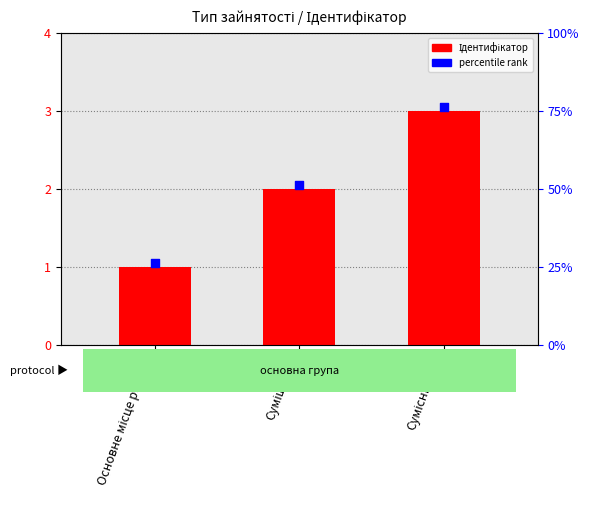

At how many categories does at least one series exceed 1?

3